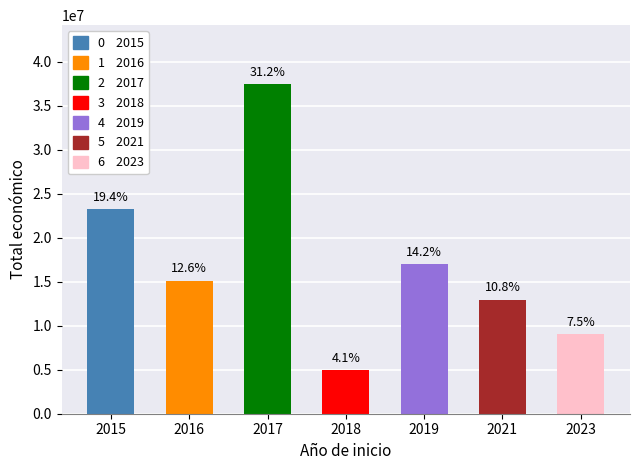

Is it true that the value at 2015 is 1622839?

False